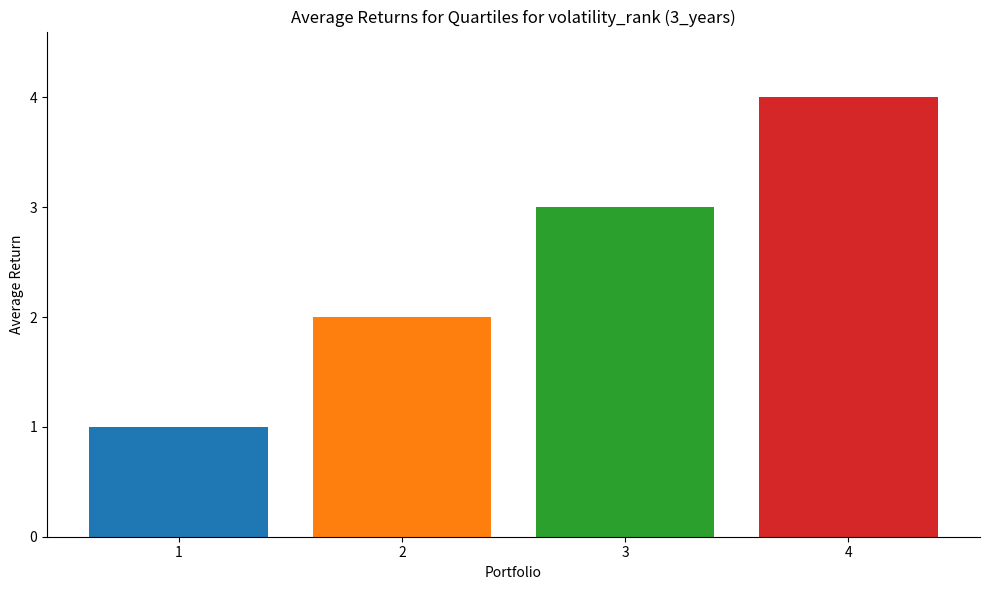

What is the maximum value shown in the chart?

4